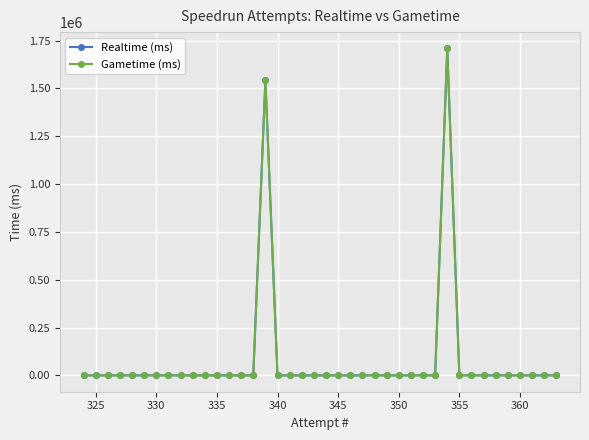

Is this an area chart (filled region under the line)?

No